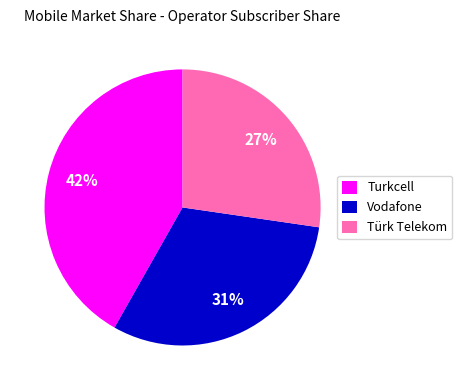

How many slices are in this pie chart?

3